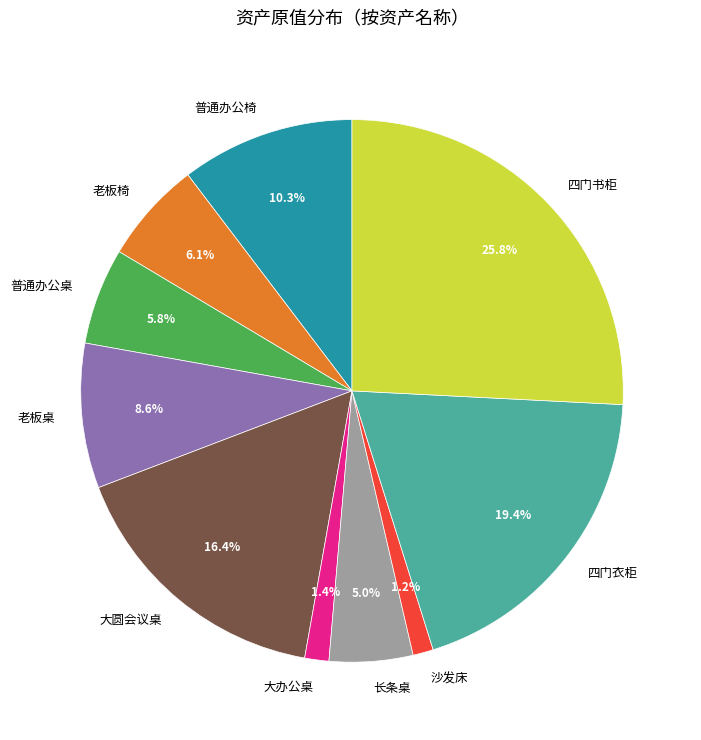

Is 长条桌 the majority of the pie?

No